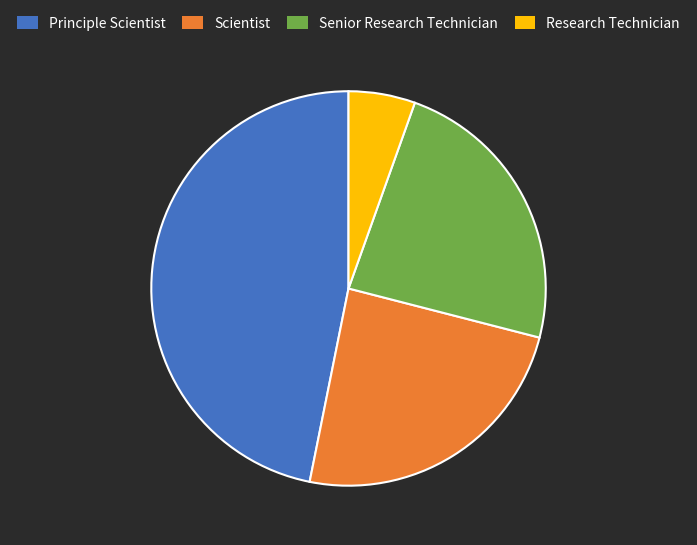

Which category has the biggest portion of the pie?

Principle Scientist